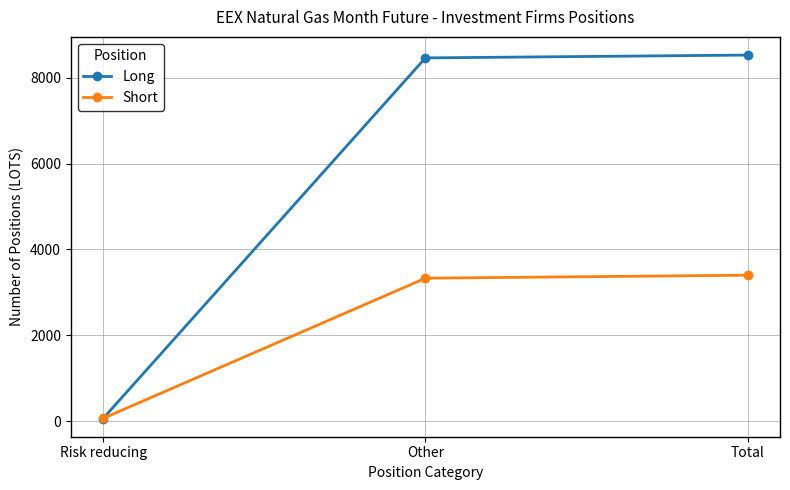

List the series in order of their peak value, lowest first.

Short, Long